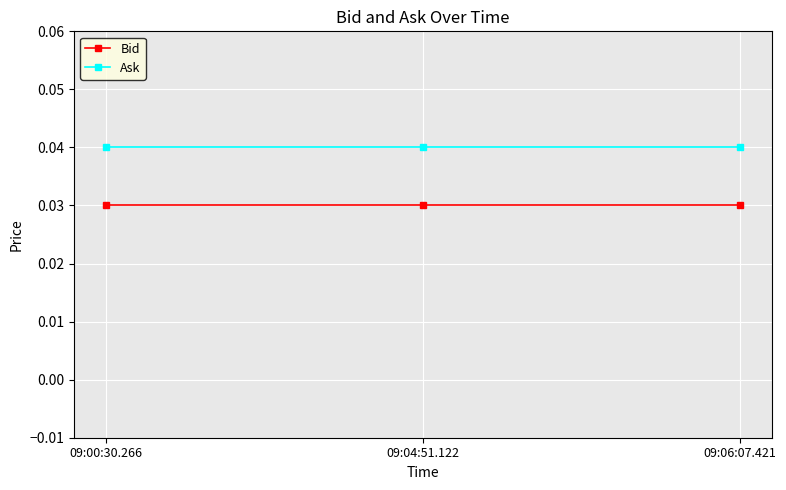

True or false: Ask has a value of 0.1 at 09:06:07.421.

False